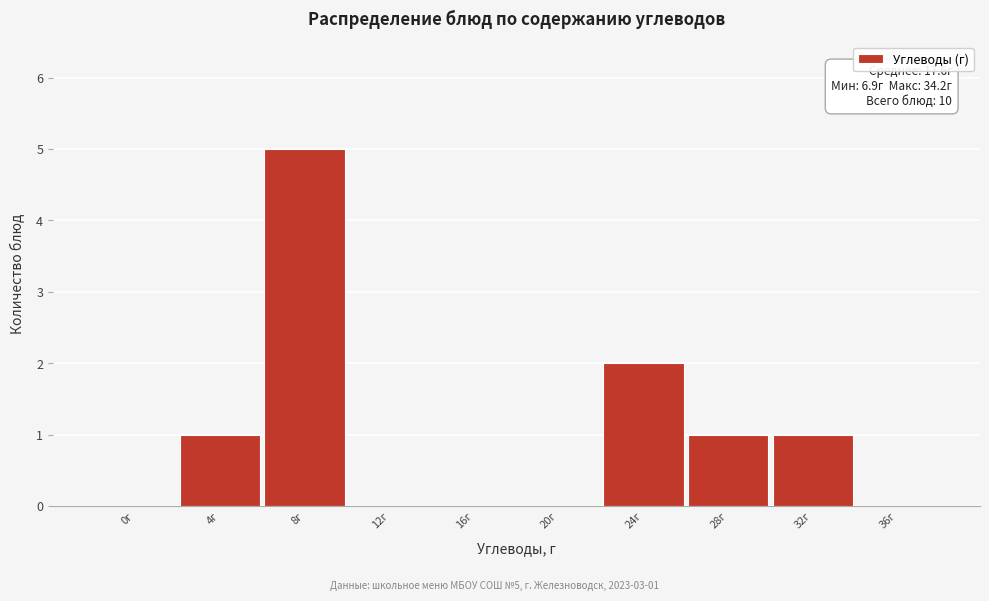

Reading left to right, transcribe all the data shown in this chart.

0г=0	4г=1	8г=5	12г=0	16г=0	20г=0	24г=2	28г=1	32г=1	36г=0